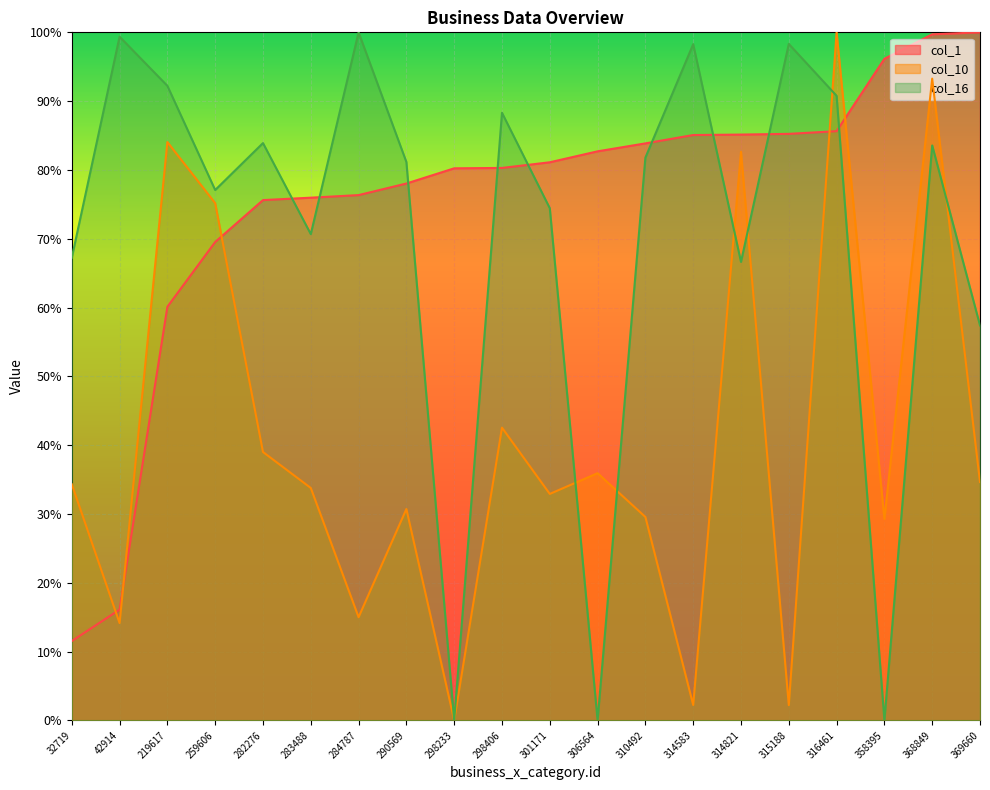

What is the difference between the maximum and minimum values in the col_1 series?

88.5